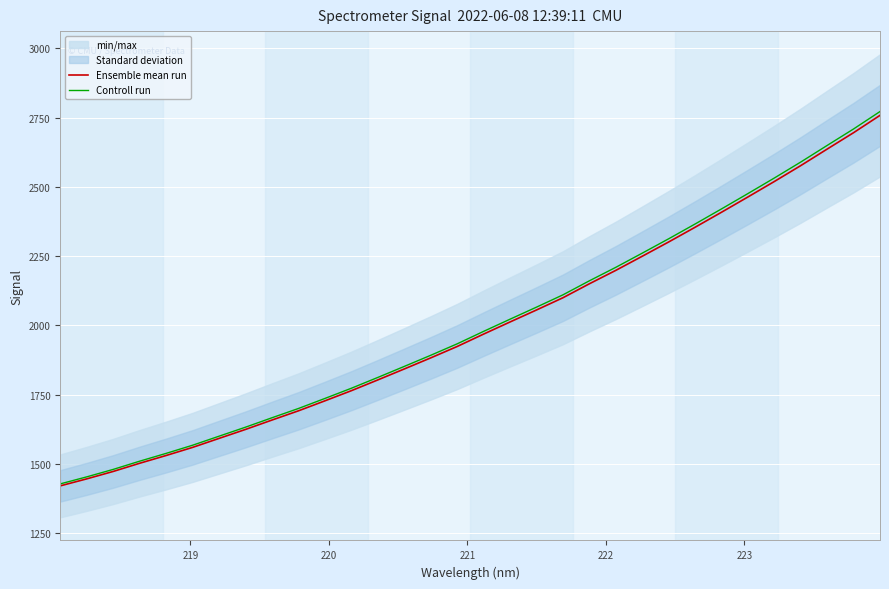

True or false: Ensemble mean run has a value of 567.8 at 219.

False